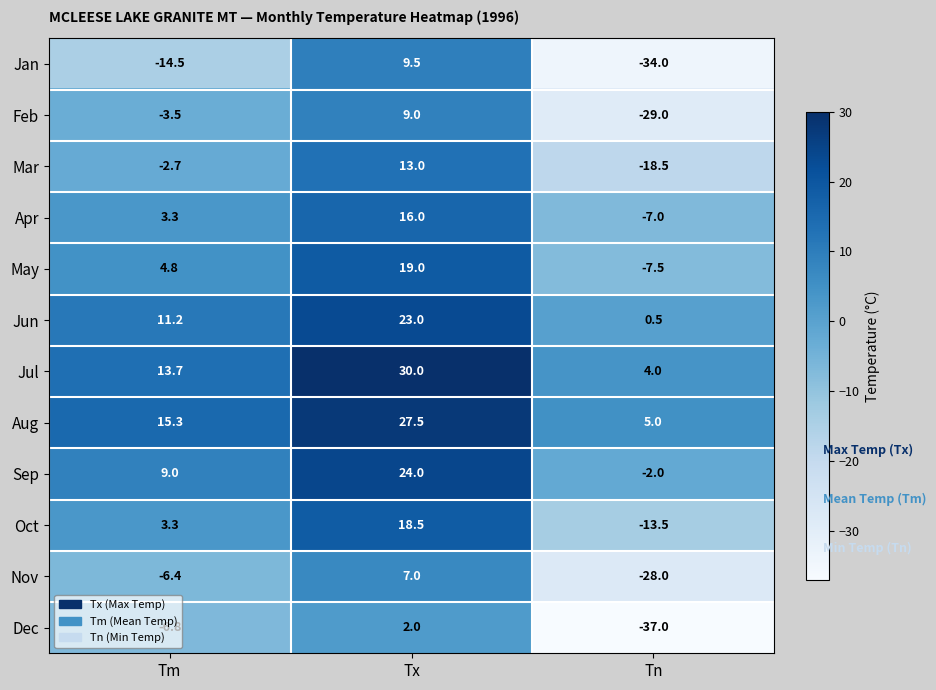

Which series has the largest range (max minus min)?

Jan